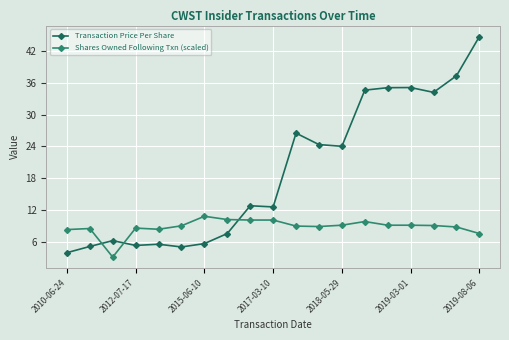

Does the chart have visible grid lines?

Yes